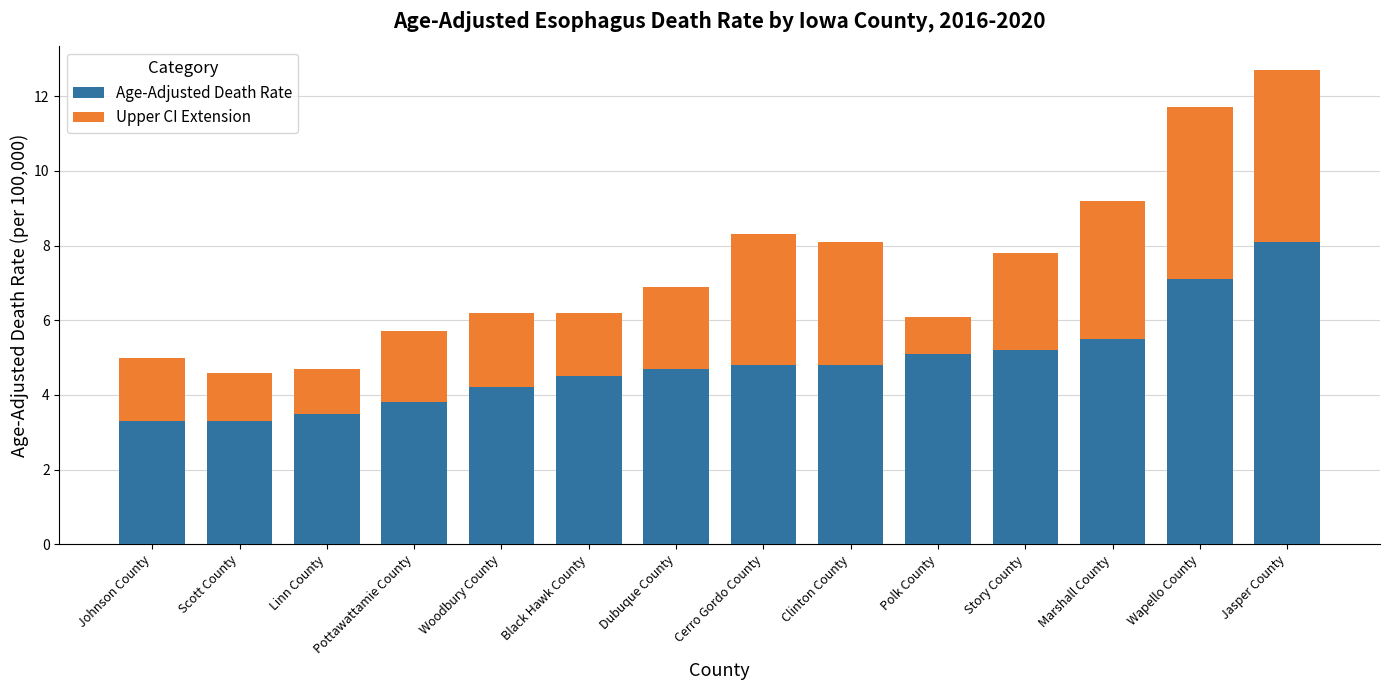

What is the average value of the Age-Adjusted Death Rate series?

4.9